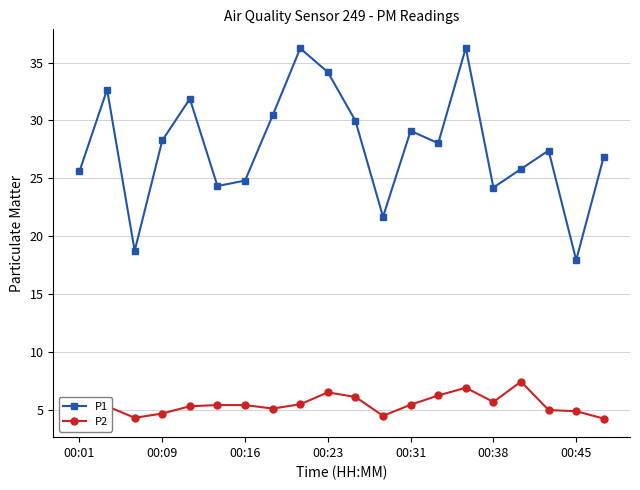

At how many categories does at least one series exceed 6?

20